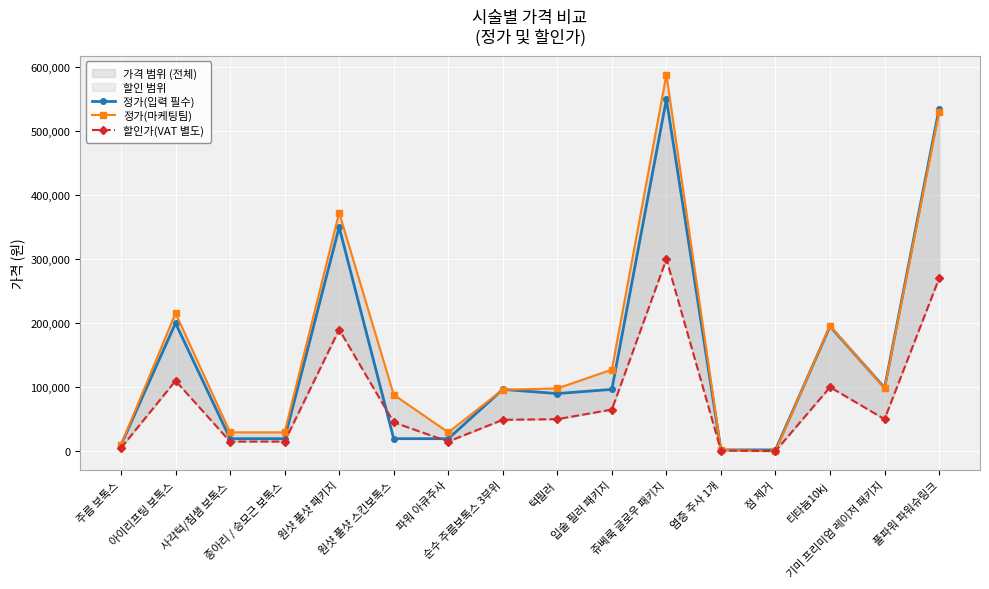

Where is the first local minimum for 정가(입력 필수)?

턱필러